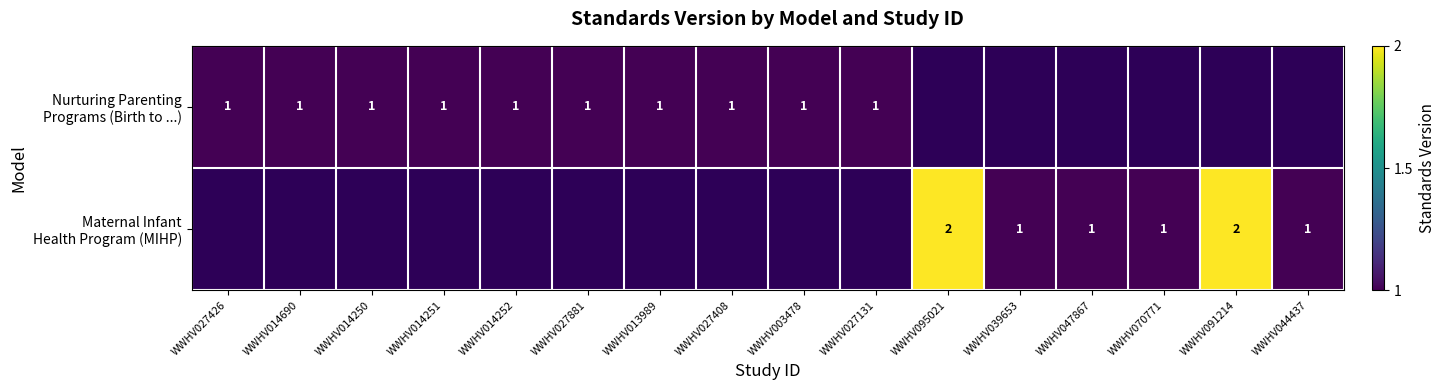

Is the value of Maternal Infant Health Program (MIHP) at WWHV013989 greater than the value of Nurturing Parenting Programs (Birth to ...) at WWHV013989?

No